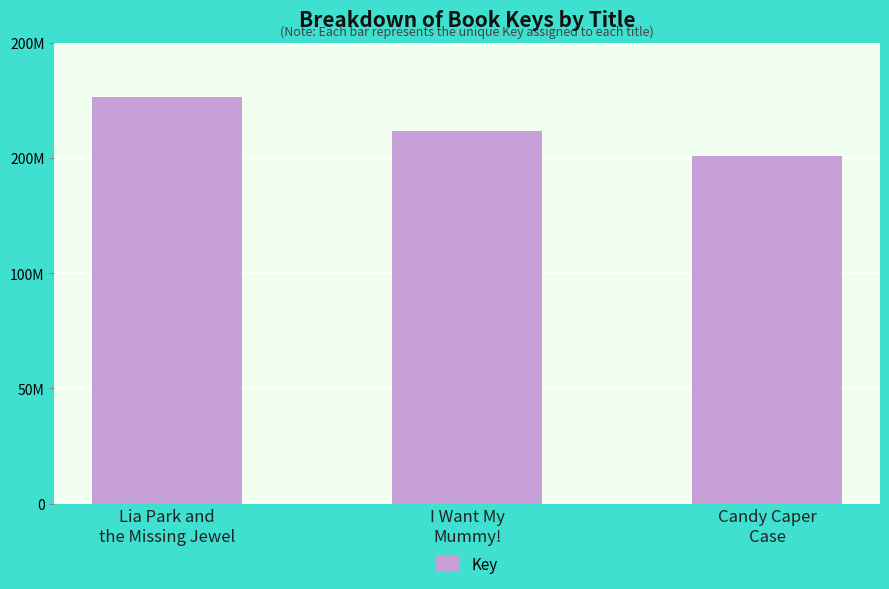

Rank the categories by value from lowest to highest.

Candy Caper
Case, I Want My
Mummy!, Lia Park and
the Missing Jewel